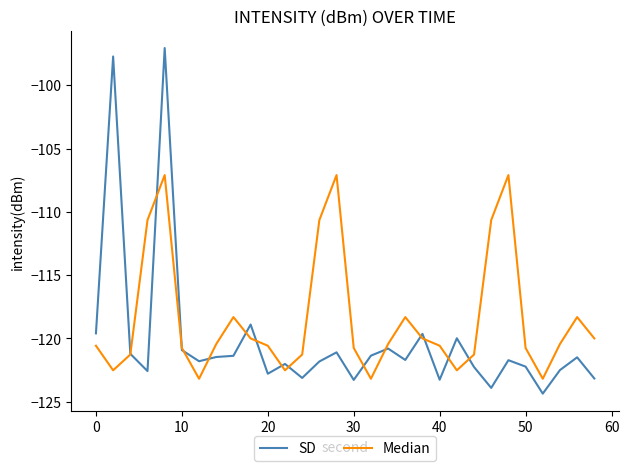

List the series in order of their overall mean, highest first.

Median, SD